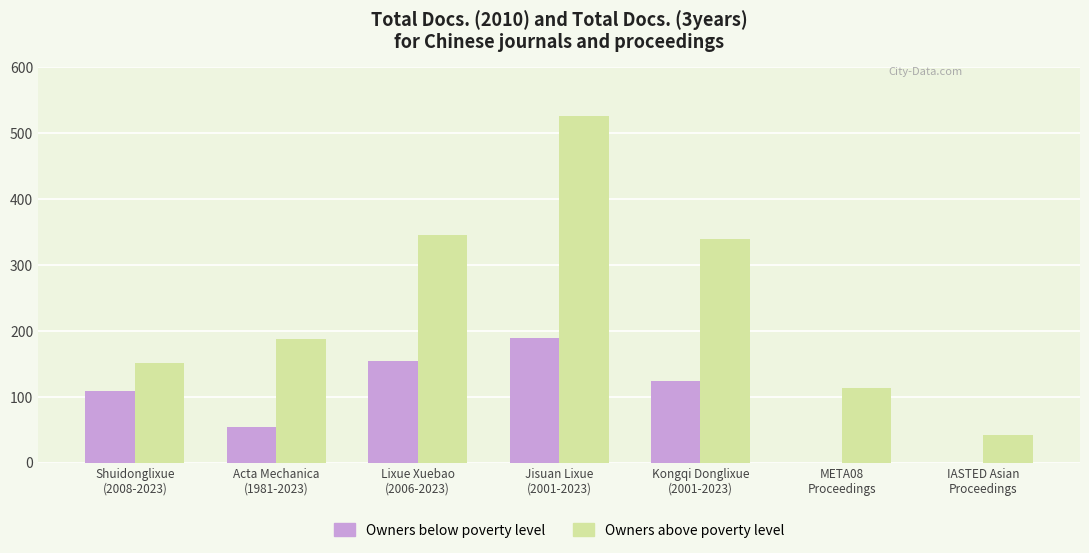

What are all the series names shown in the legend?

Owners below poverty level, Owners above poverty level